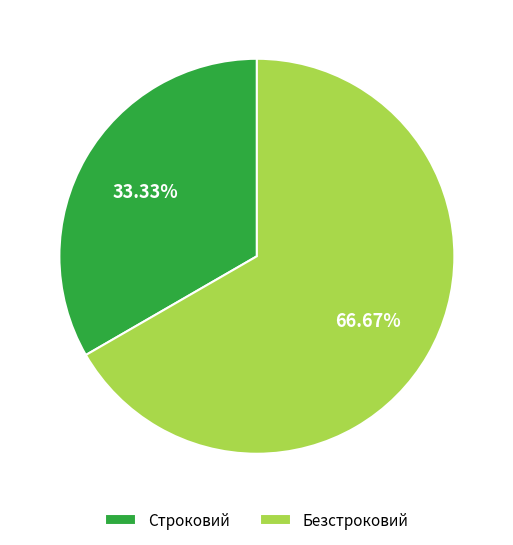

To the nearest percent, what portion does Строковий represent?

33%